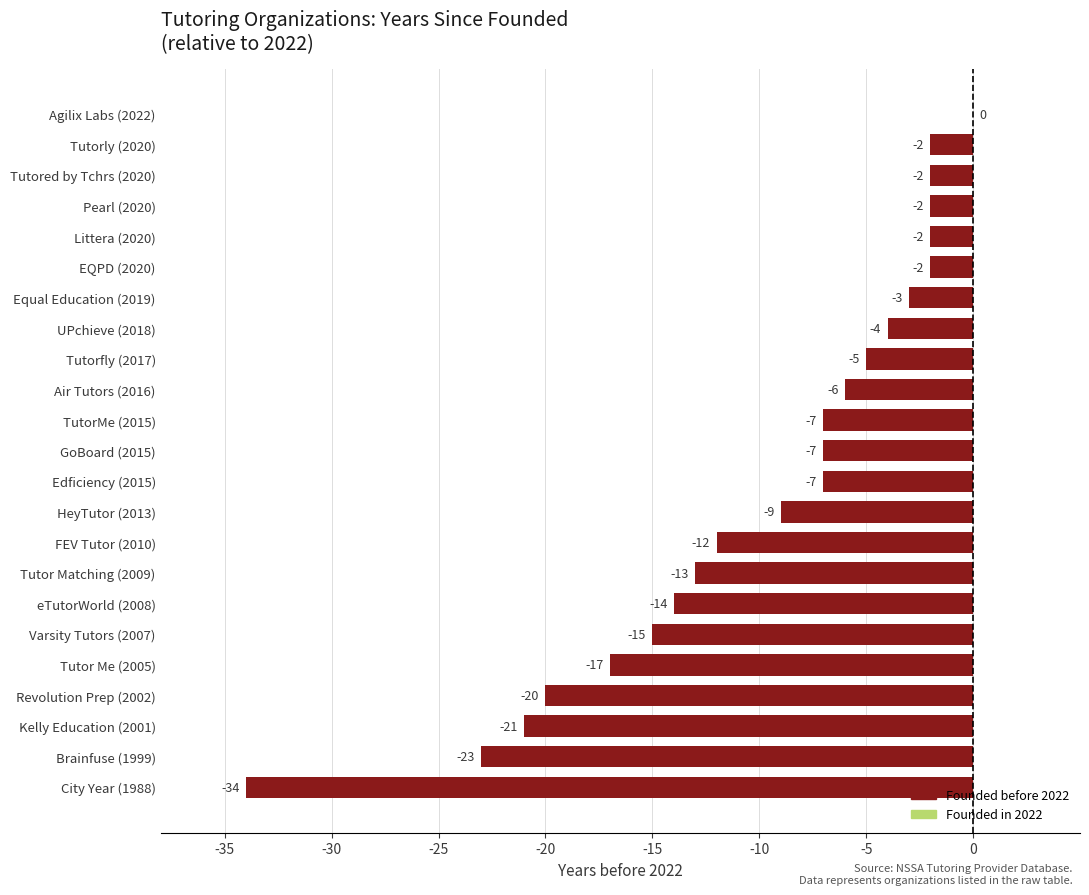

Which category has the highest value across all series?

Agilix Labs (2022)